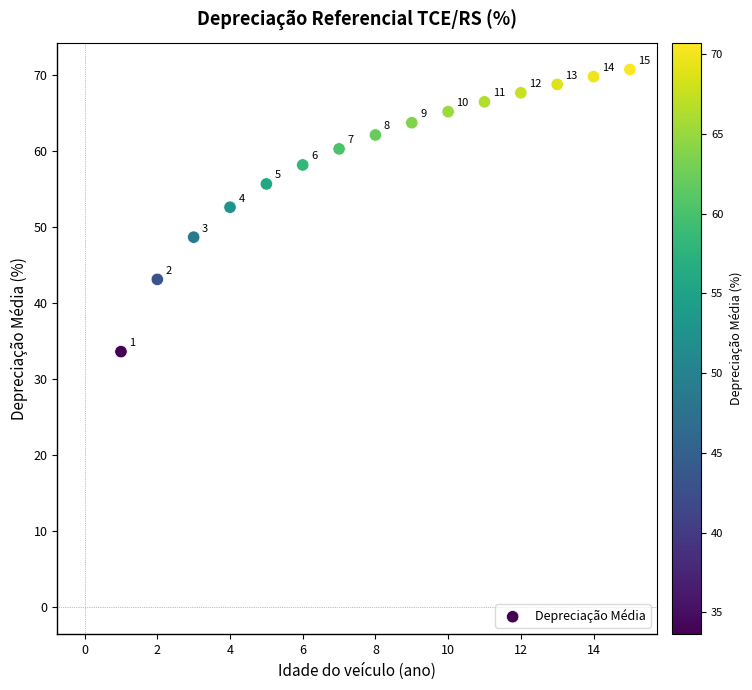

What is the range of X values (max minus min)?

14.0